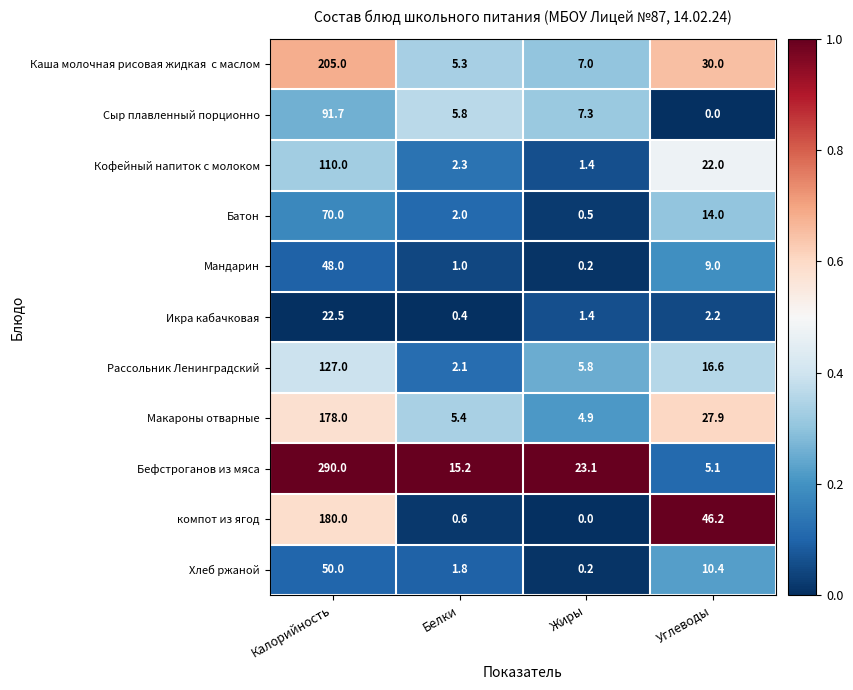

What is the sum of all Макароны отварные values?

216.2